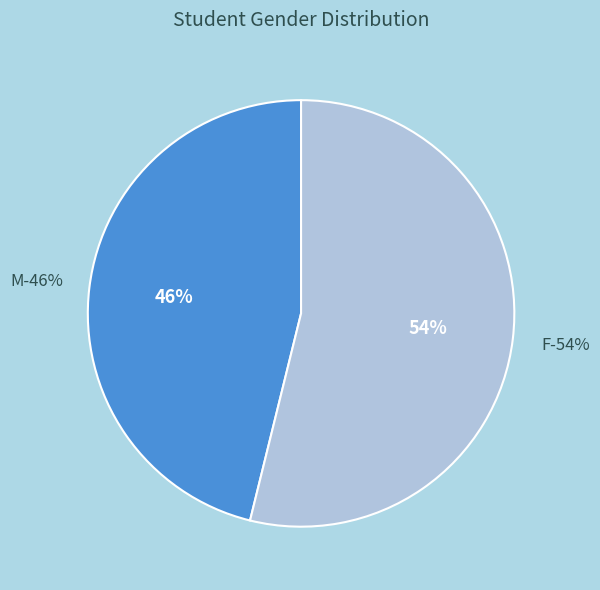

To the nearest percent, what is the difference between the largest and smallest slice percentages?

8%